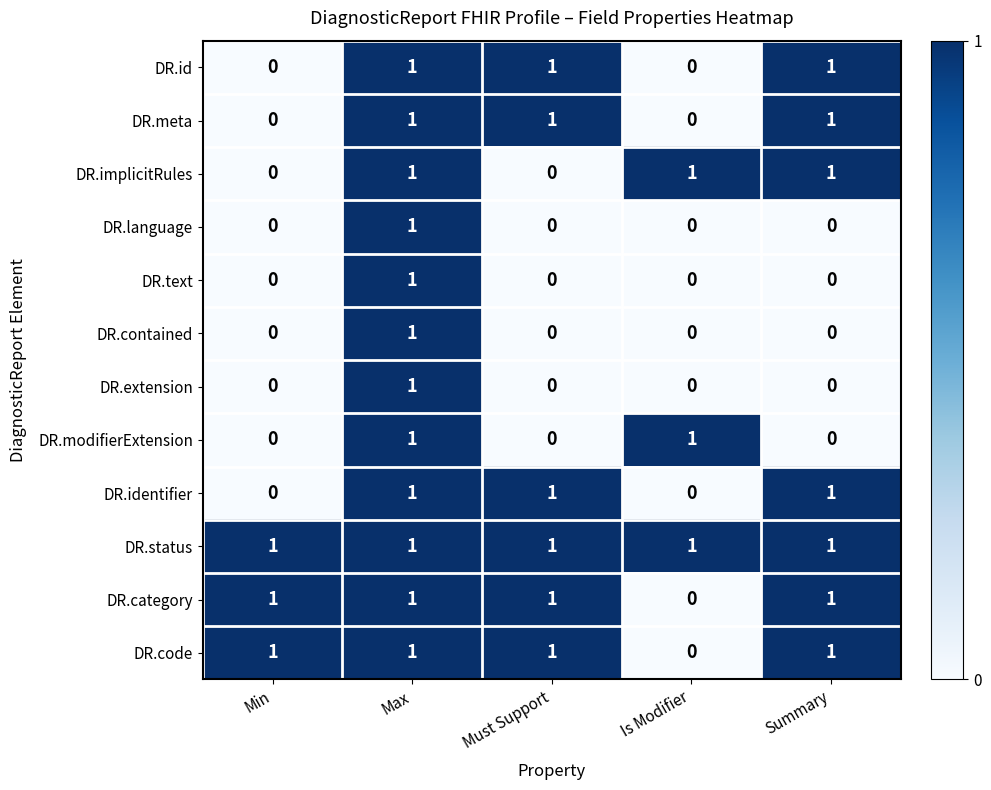

The DR.meta series shows 1 at Must Support. True or false?

True